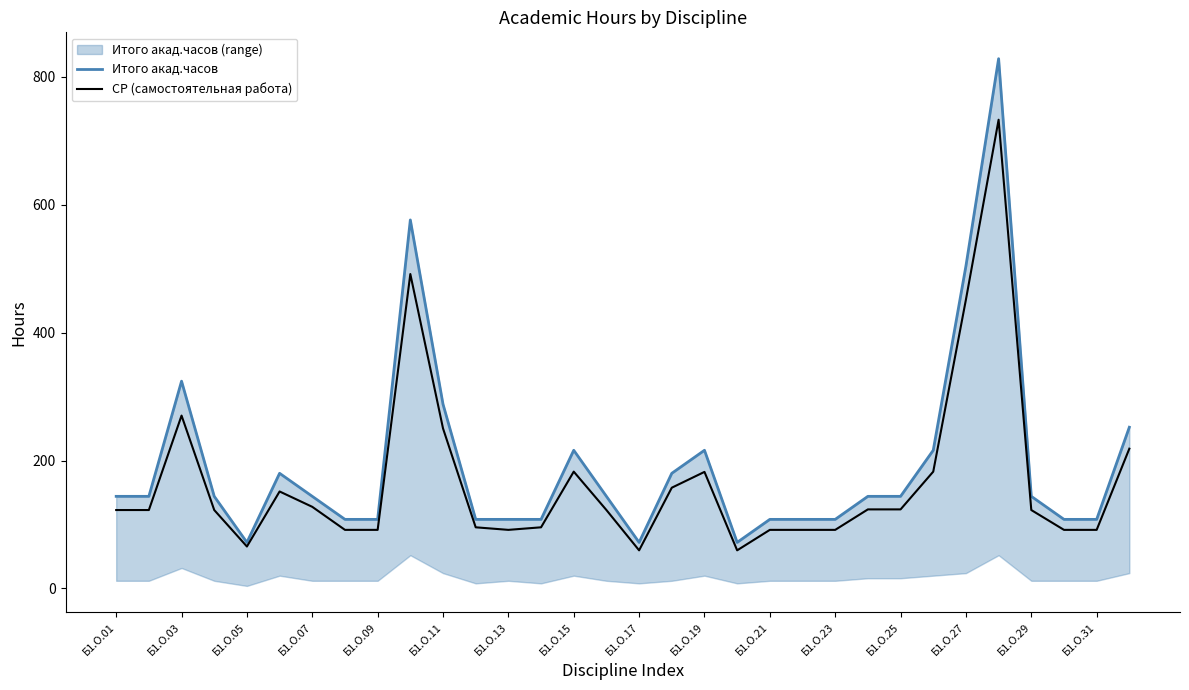

True or false: СР (самостоятельная работа) has a value of 91.6 at Б1.О.31.

True